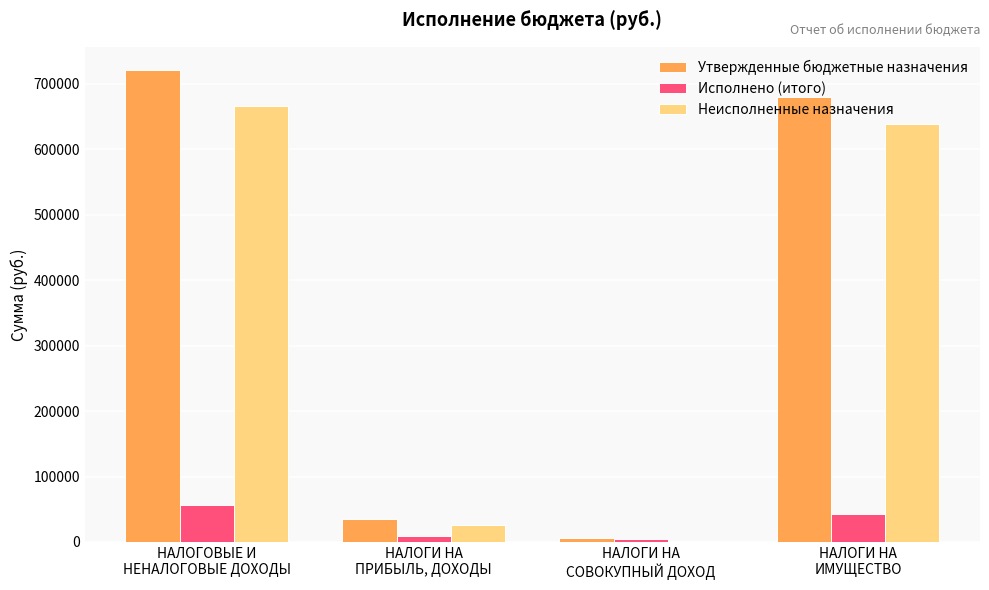

Does the chart contain stacked bars?

No